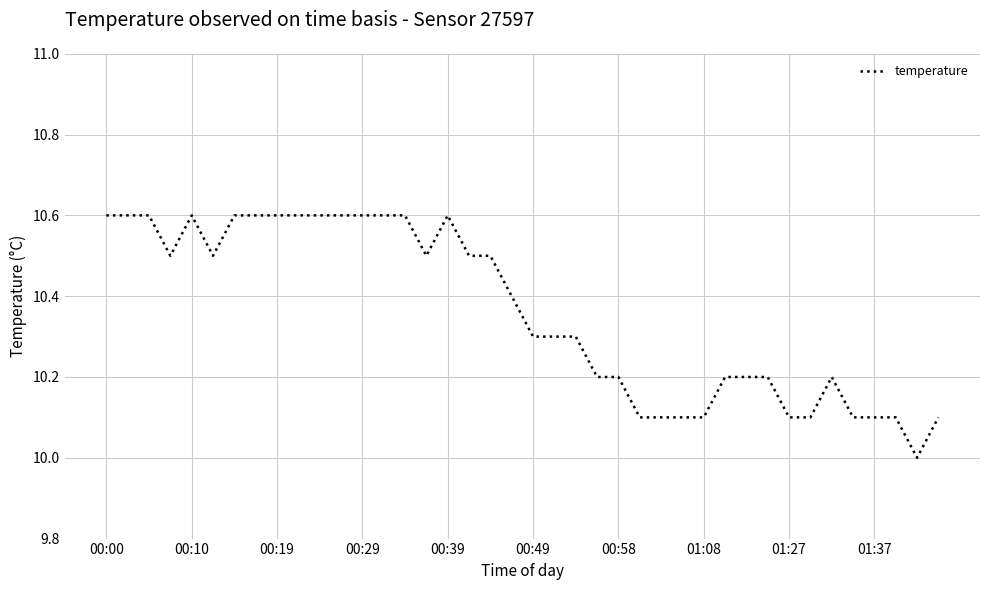

Does the chart have visible grid lines?

Yes